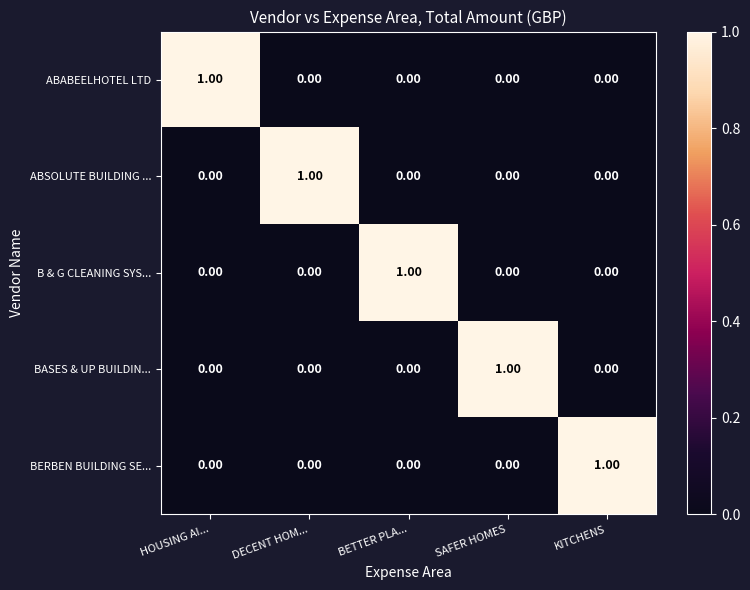

What is the total value across all series at DECENT HOM...?

1